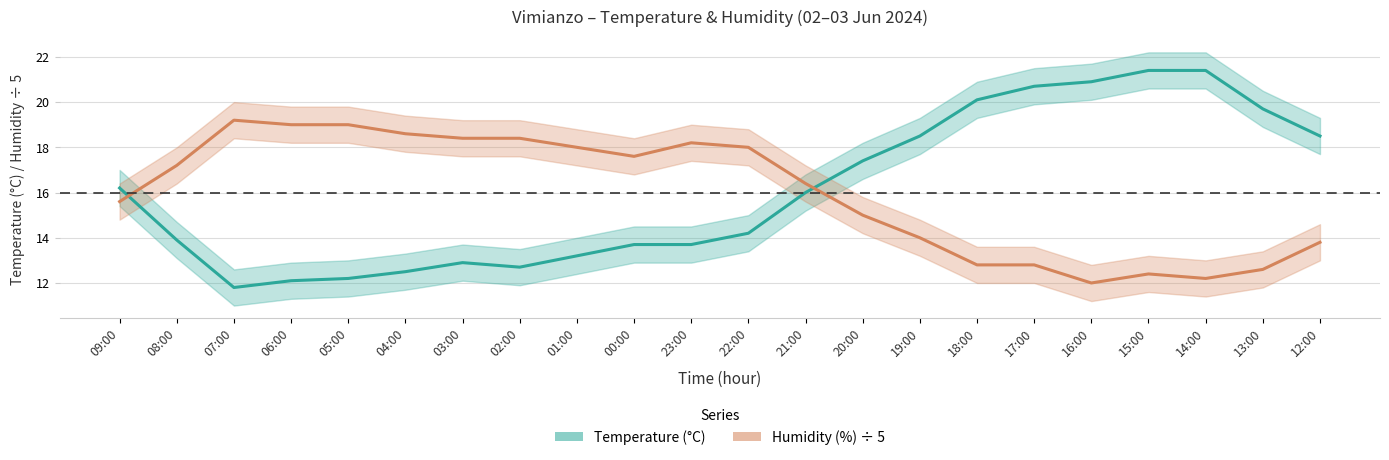

What is the sum of the Temperature (°C) values at 00:00 and 04:00?

26.2